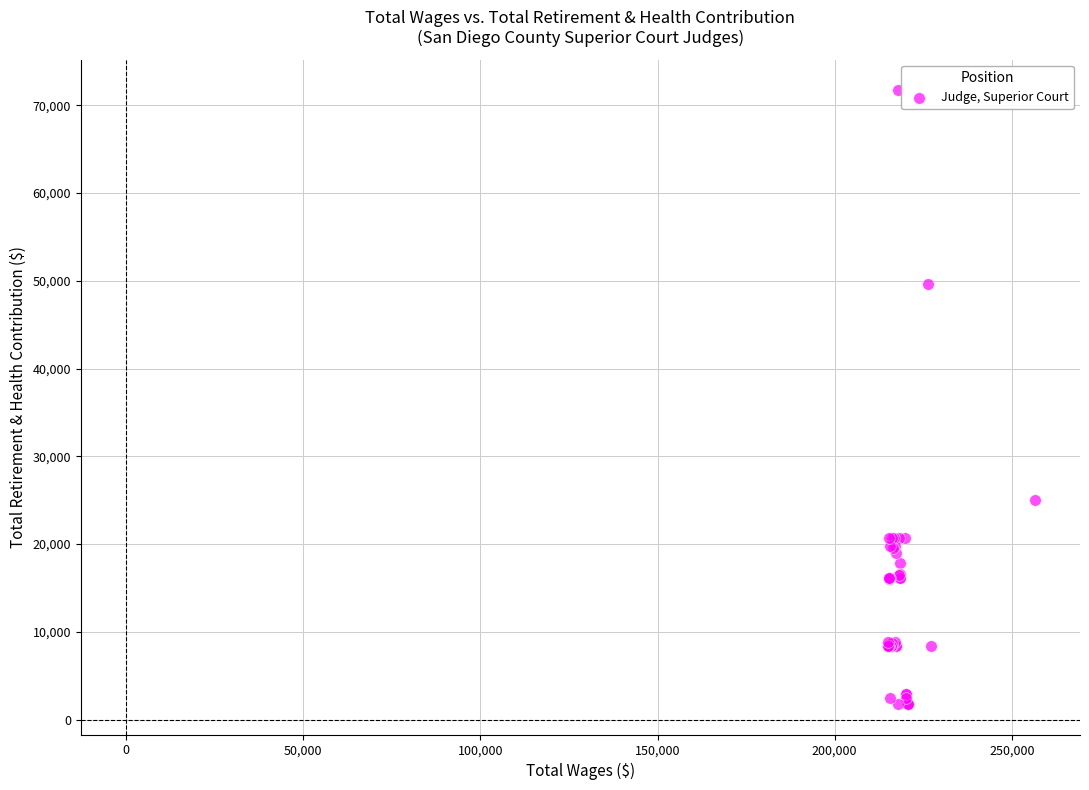

What Y value in the scatter plot is closest to 36761?

25039.0